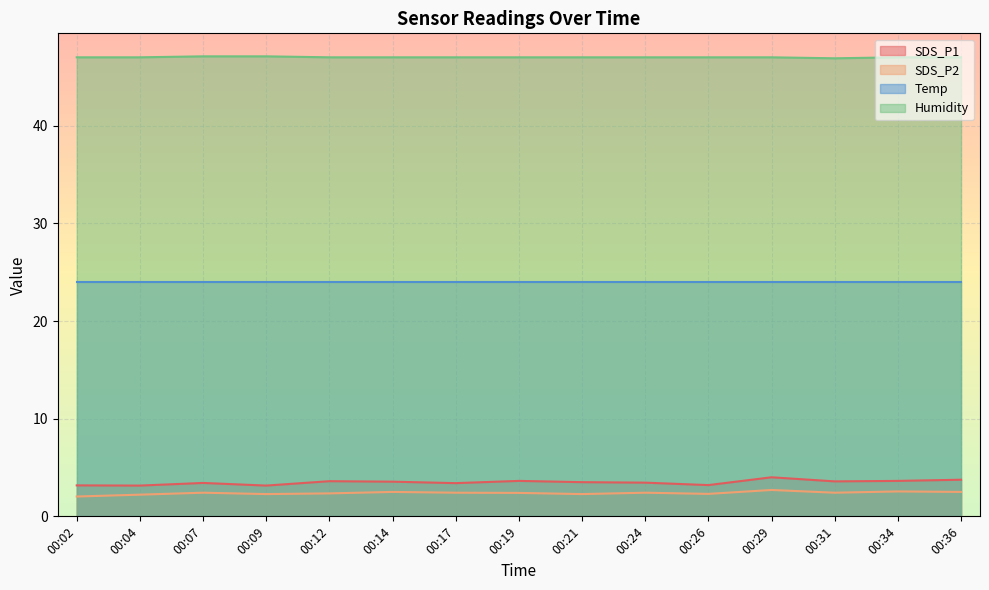

Between 00:26 and 00:34, which is larger?

00:34